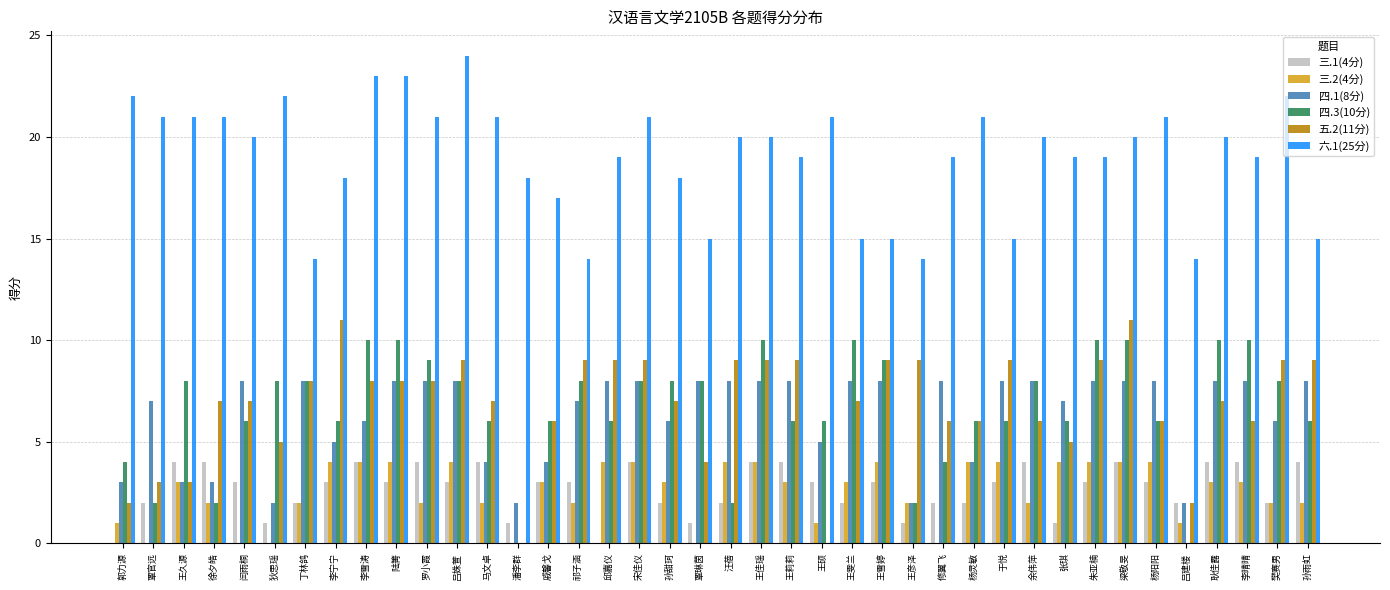

Which series has the largest total across all categories?

六.1(25分)